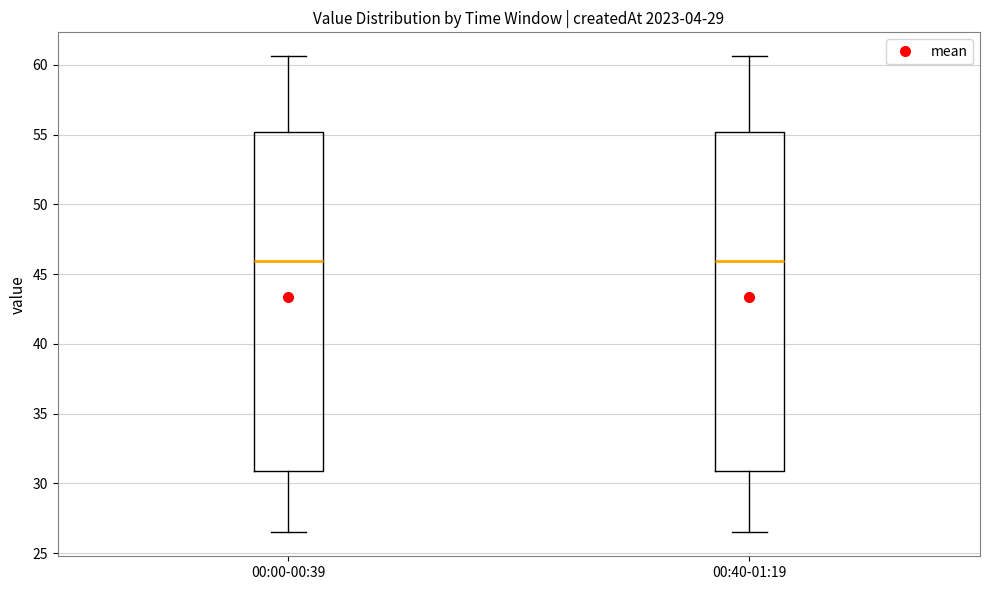

Reading left to right, read every box against the y-axis: the position of its median line, the range the box covers, and the ends of its whiskers. The values are not printed on the chart, so give them approximately, as read against the axis.

00:00-00:39: median 46.0, box 31.0 to 55.0, whiskers 26.5 to 60.5
00:40-01:19: median 46.0, box 31.0 to 55.0, whiskers 26.5 to 60.5